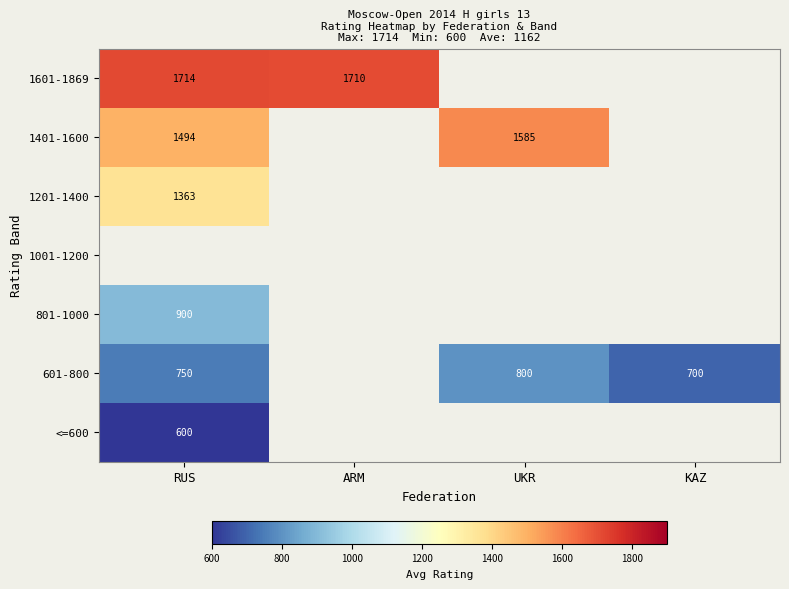

Rank the series by their average value, from highest to lowest.

1601-1869, 1401-1600, 1201-1400, 1001-1200, 801-1000, 601-800, <=600